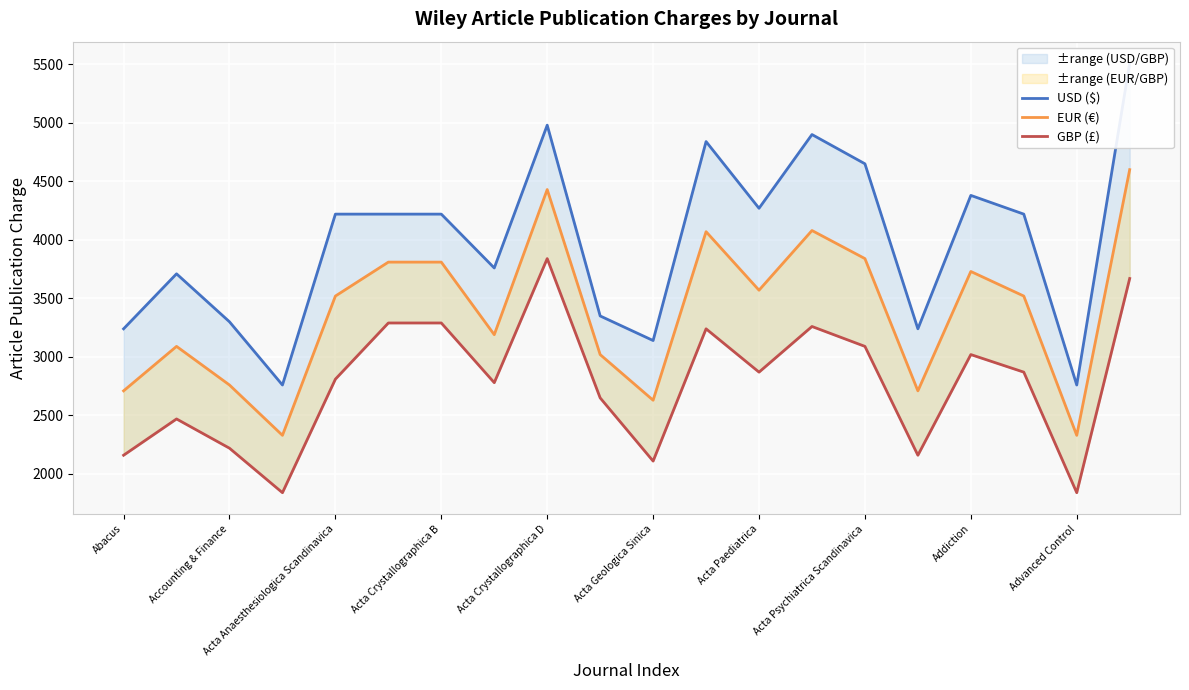

How many lines are shown in the chart?

3